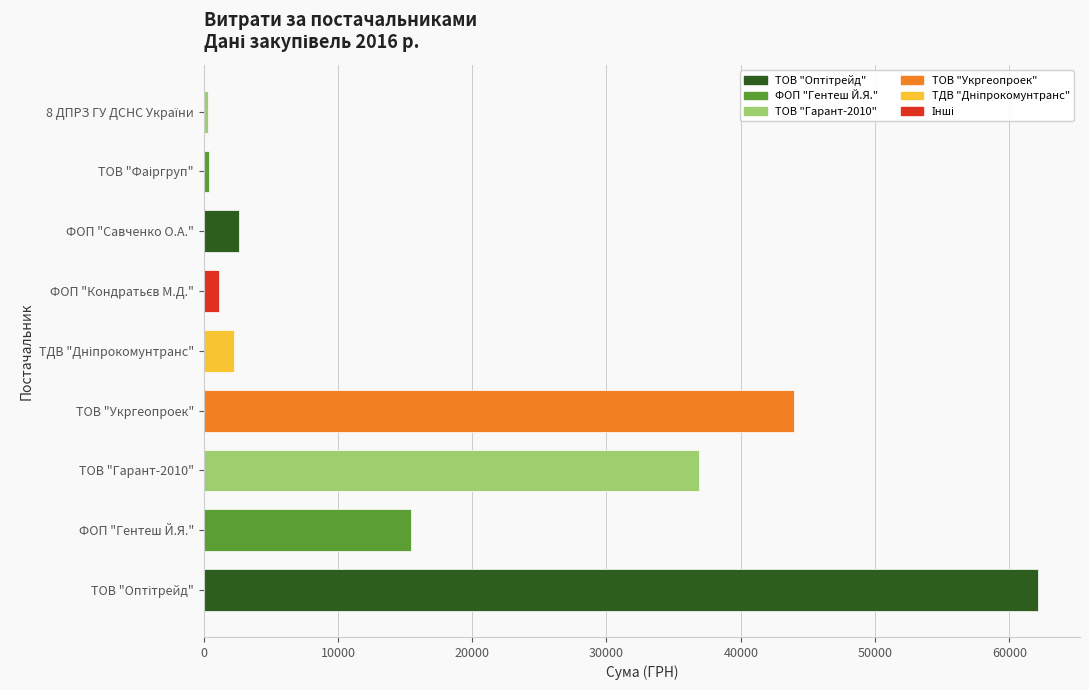

What is the maximum value shown in the chart?

62155